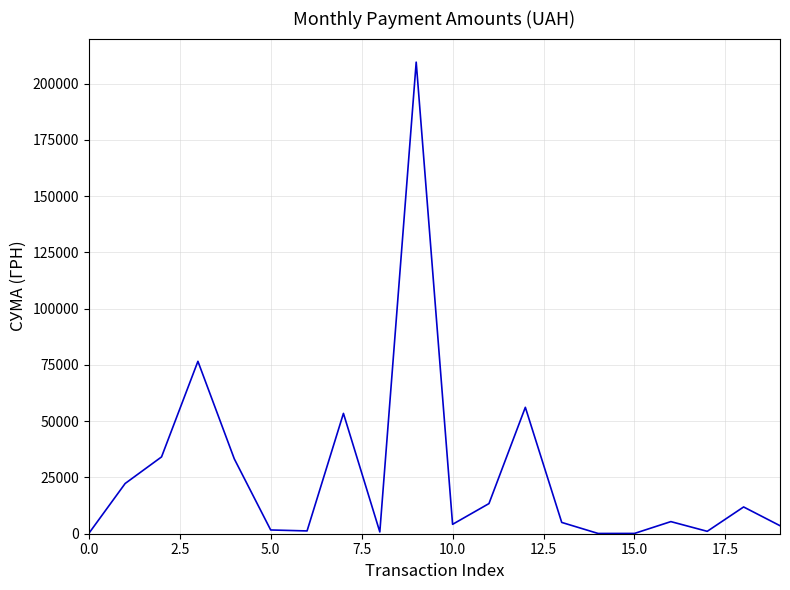

What is the sum of all values?

534018.3